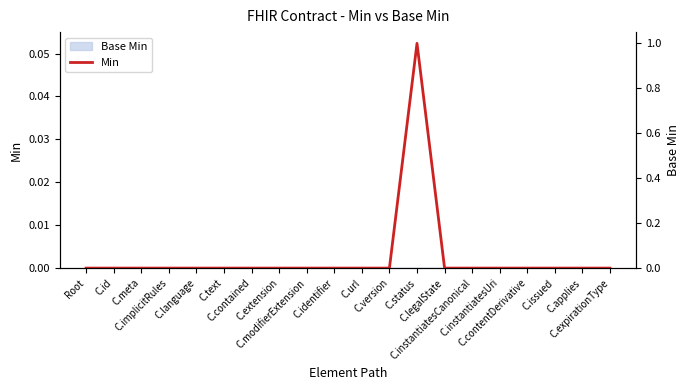

What position from the left is C.text?

6